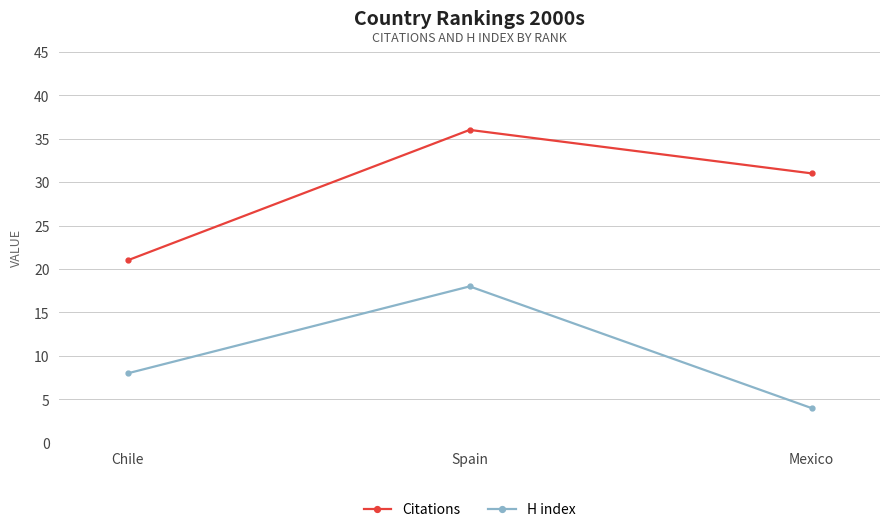

Reading left to right, transcribe all the data shown in this chart.

Citations: 21	36	31
H index: 8	18	4